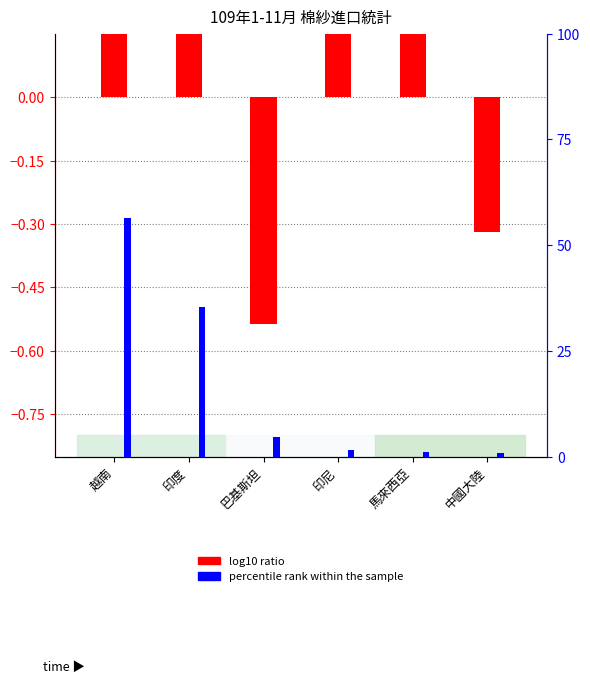

At which category does the chart reach its minimum across all series?

巴基斯坦